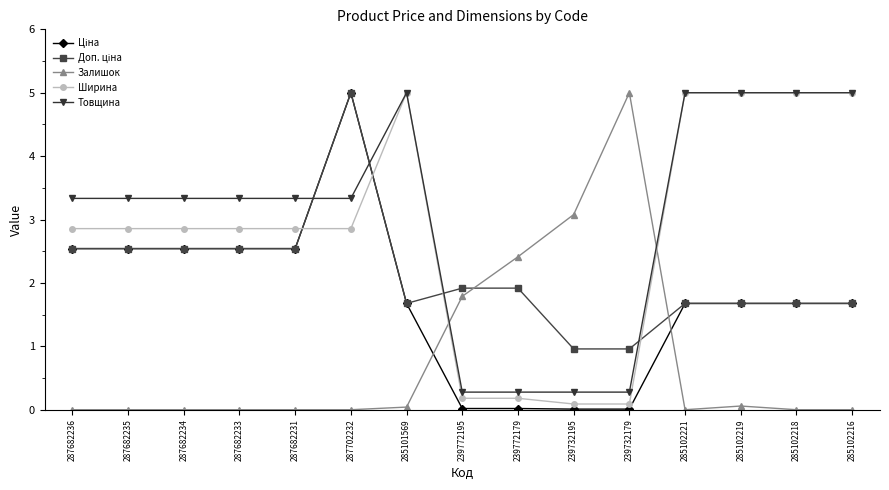

After their last crossing, which series has the higher values: Залишок or Товщина?

Товщина